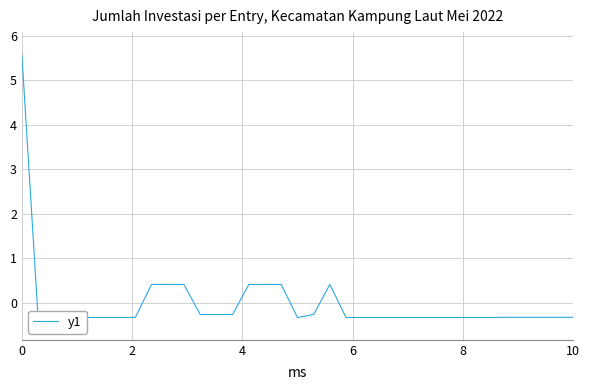

What is the smallest value displayed?

-0.3